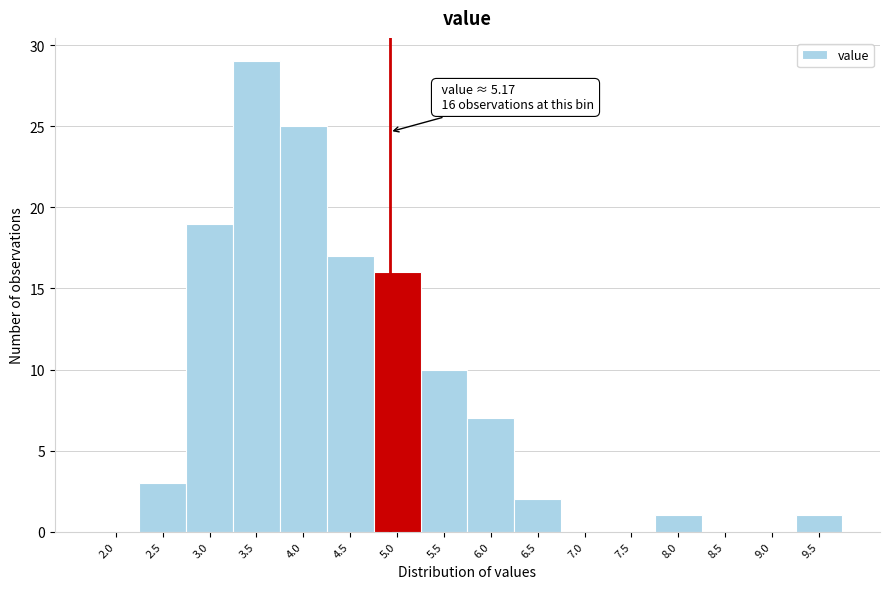

Reading left to right, what are all the values shown in this chart?

2.0=0	2.5=3	3.0=19	3.5=29	4.0=25	4.5=17	5.0=16	5.5=10	6.0=7	6.5=2	7.0=0	7.5=0	8.0=1	8.5=0	9.0=0	9.5=1